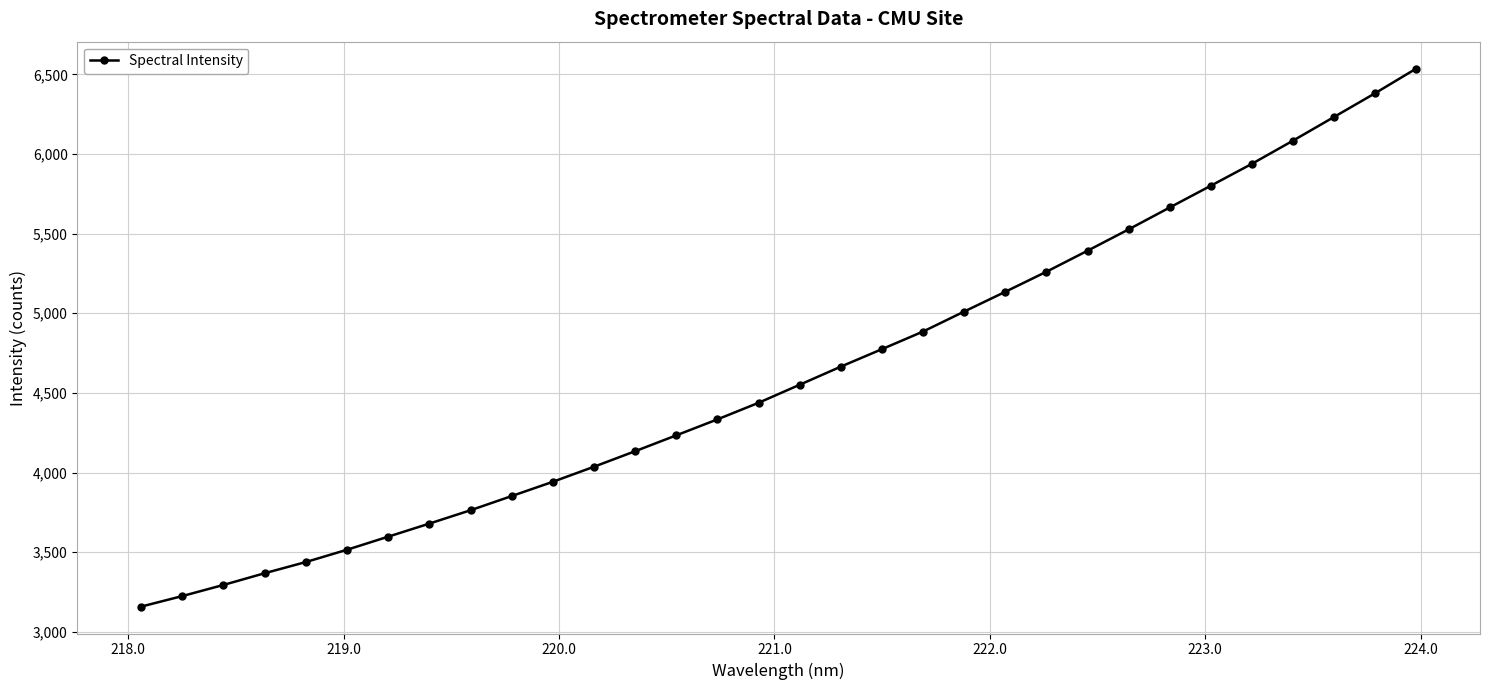

What is the difference between the maximum and minimum values?

3378.6